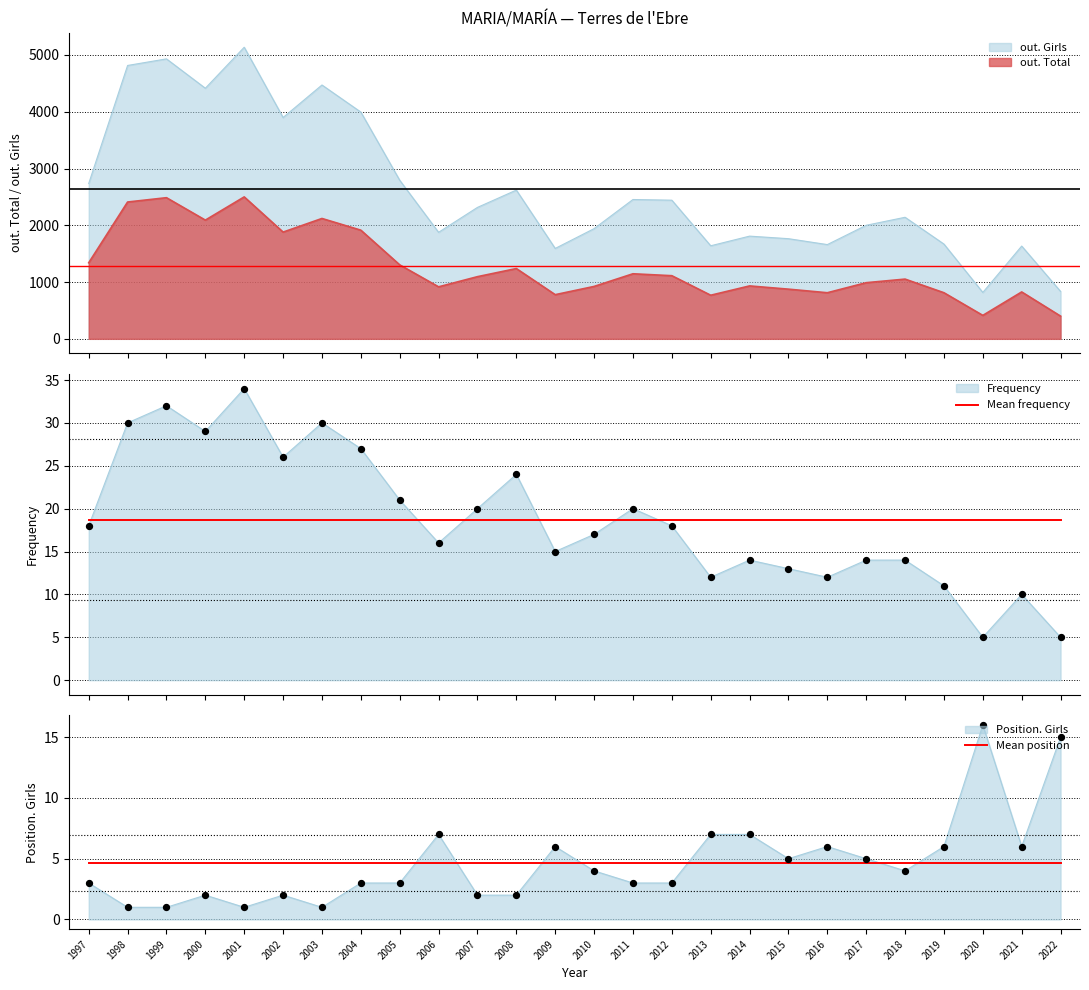

Which series has the largest Y range (max minus min)?

Mean frequency